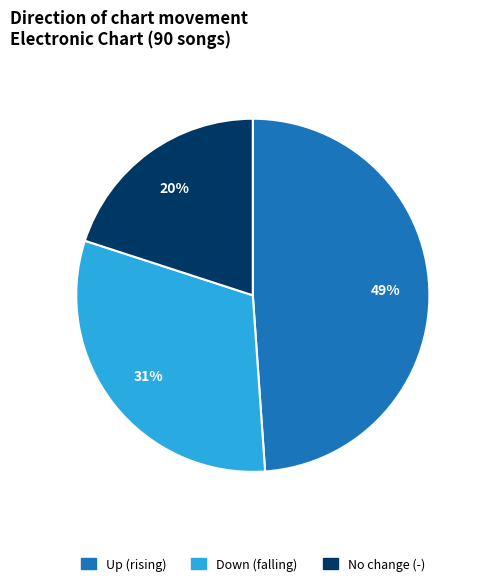

To the nearest percent, what is the average slice percentage?

33%